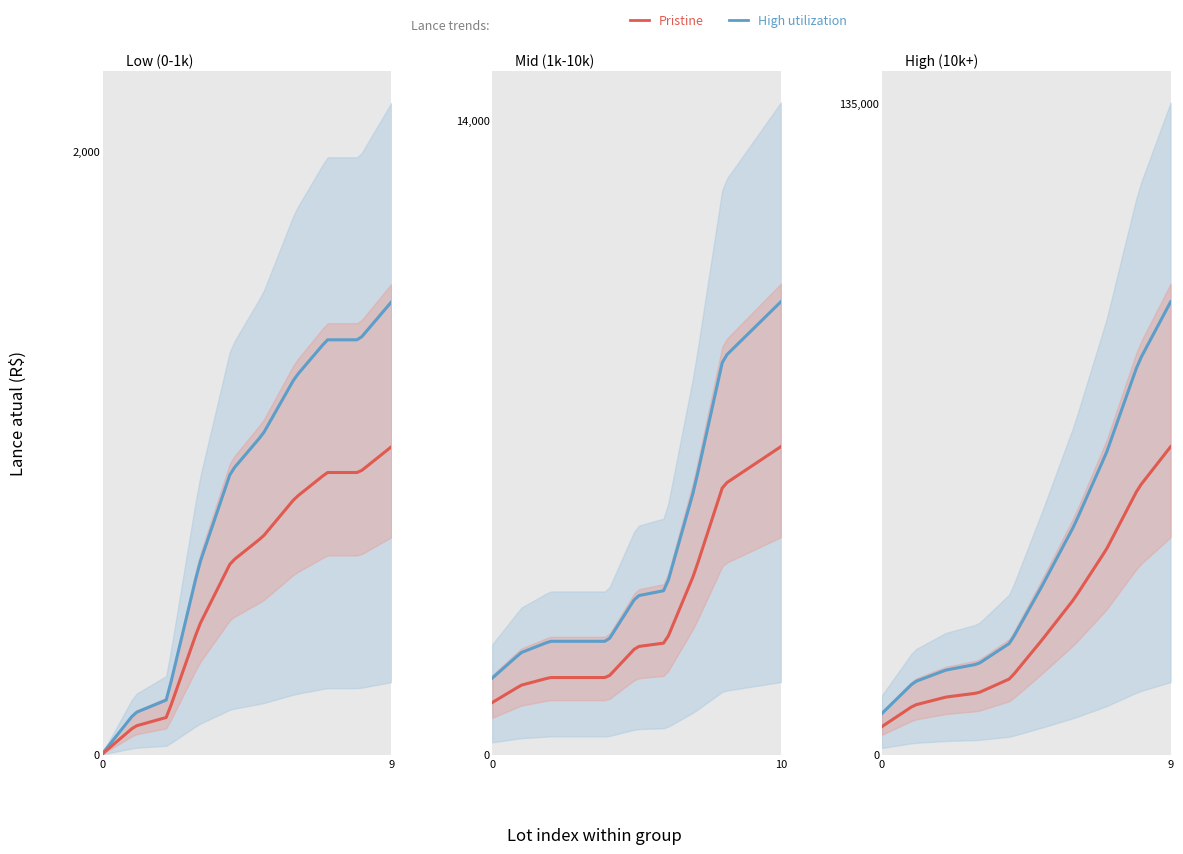

Is this an area chart (filled region under the line)?

No